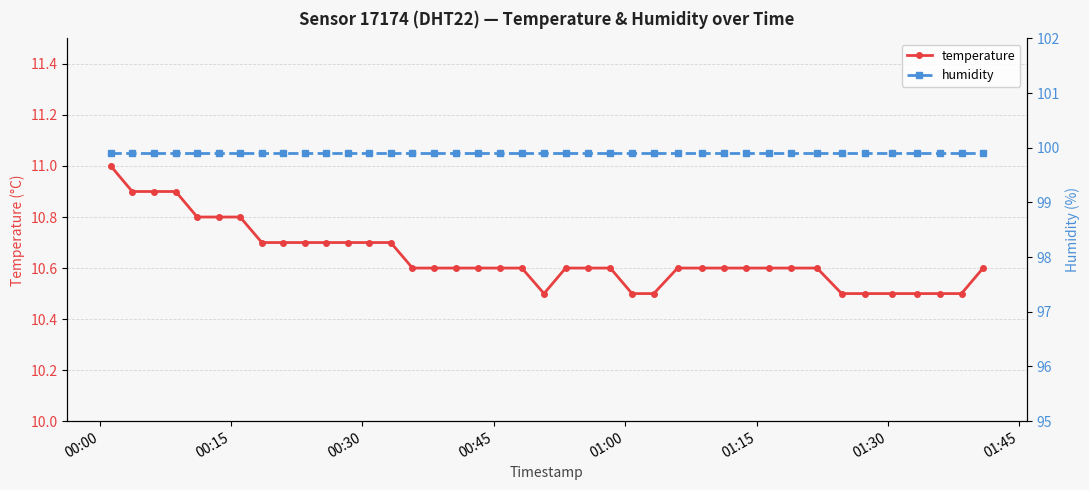

What is the lowest value of the temperature series?

10.5